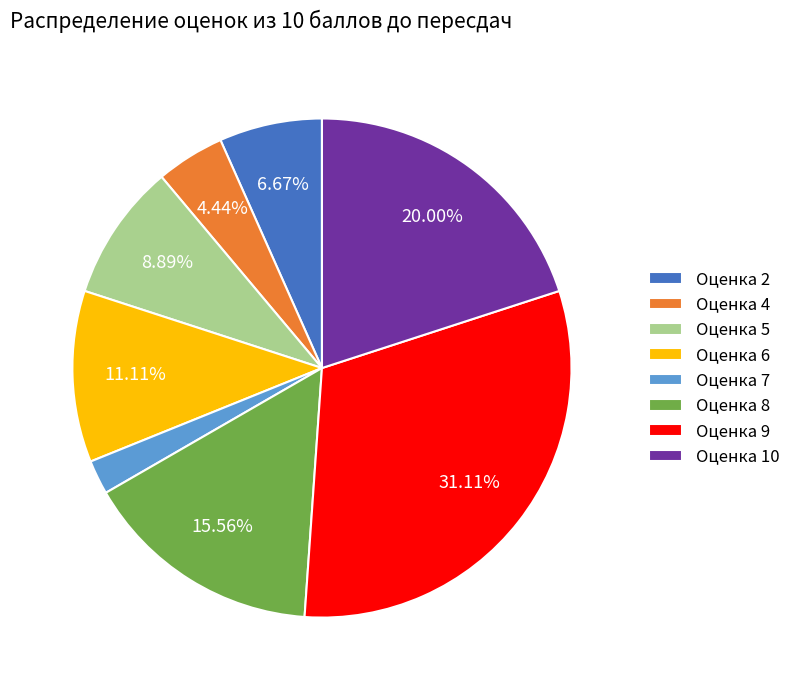

Is the sum of Оценка 9 and Оценка 7 greater than half?

No